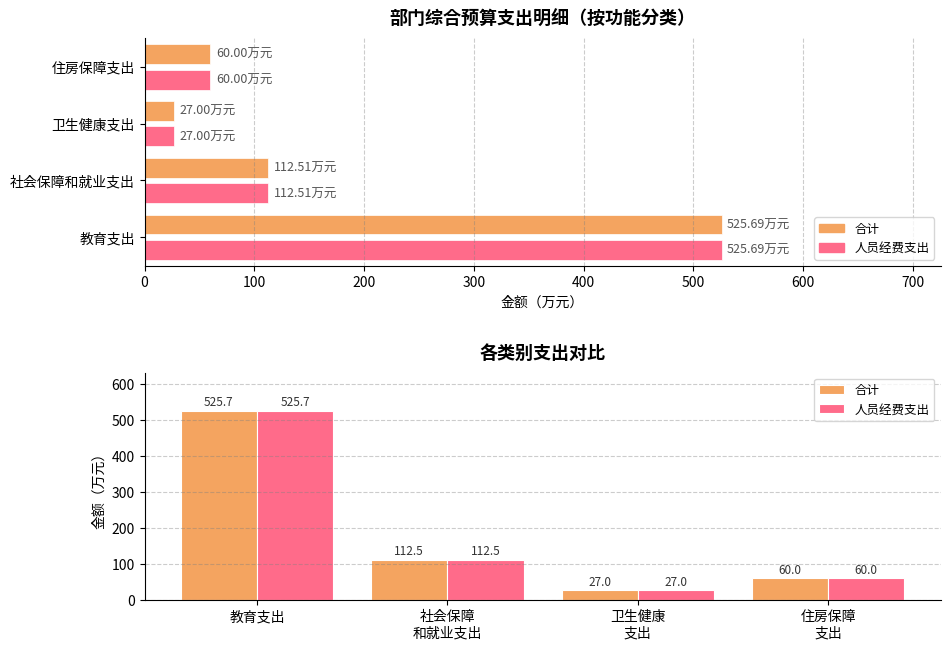

What is the value of the 人员经费支出 bar at the 1st from the left?

525.7